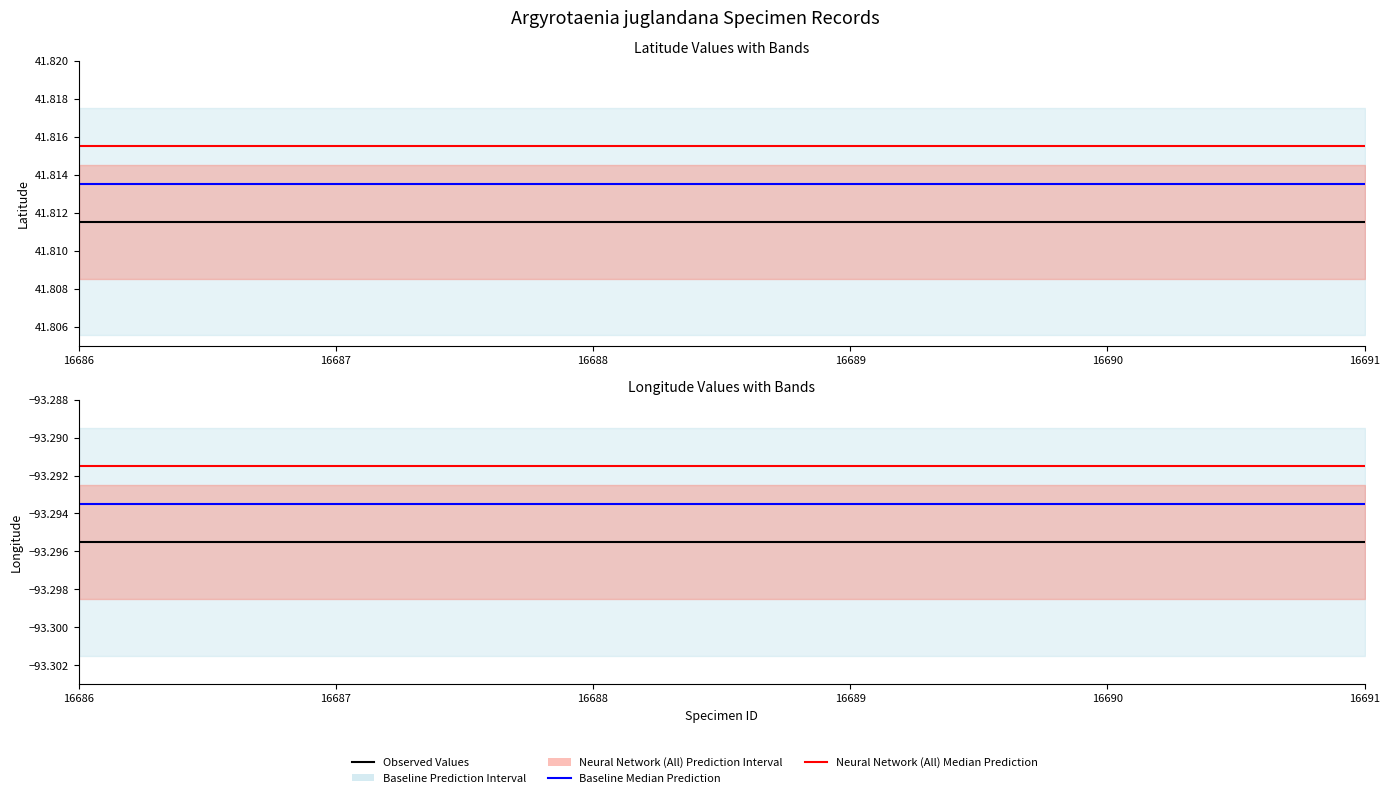

Between 16686 and 16689, which is larger?

16686